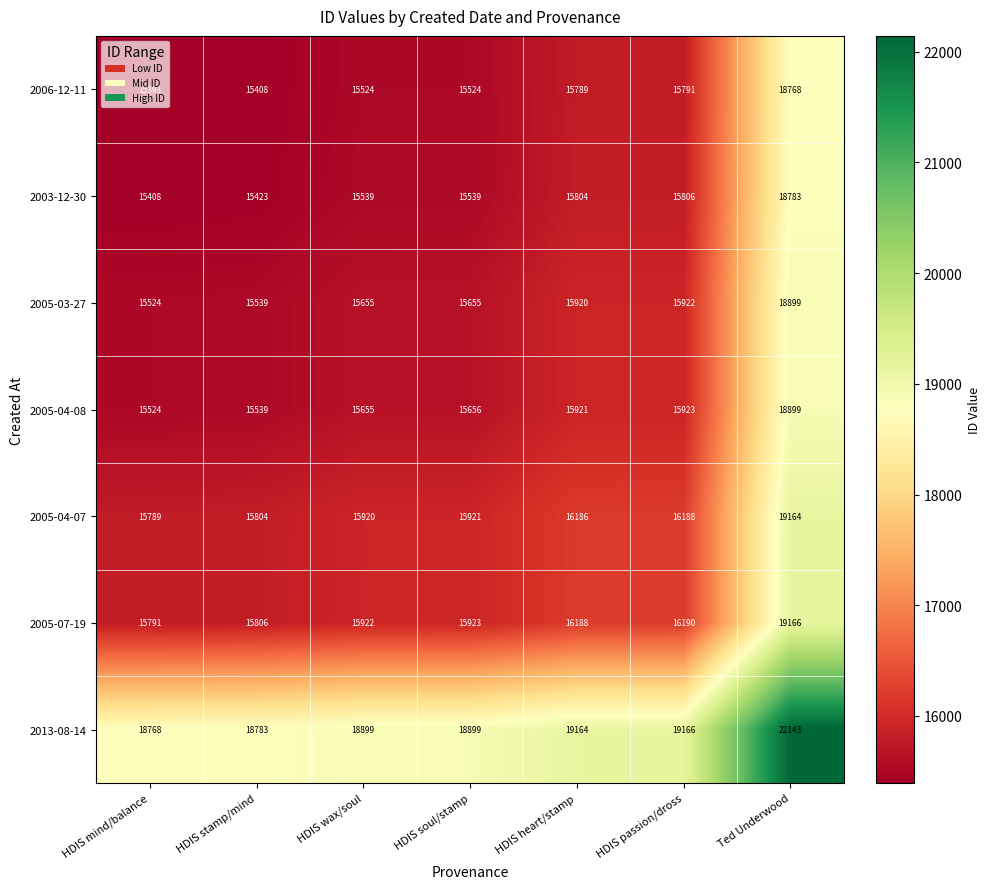

Is it true that 2005-03-27 equals 28377 at Ted Underwood?

False